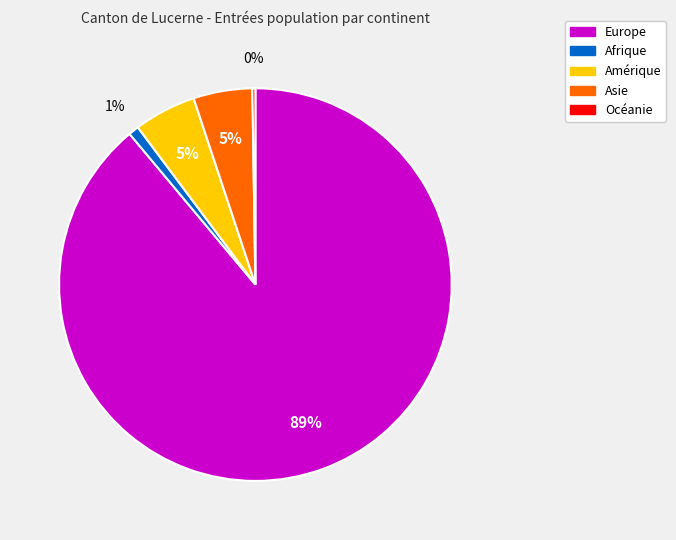

To the nearest percent, what is the difference between the Europe and Afrique slice percentages?

88%